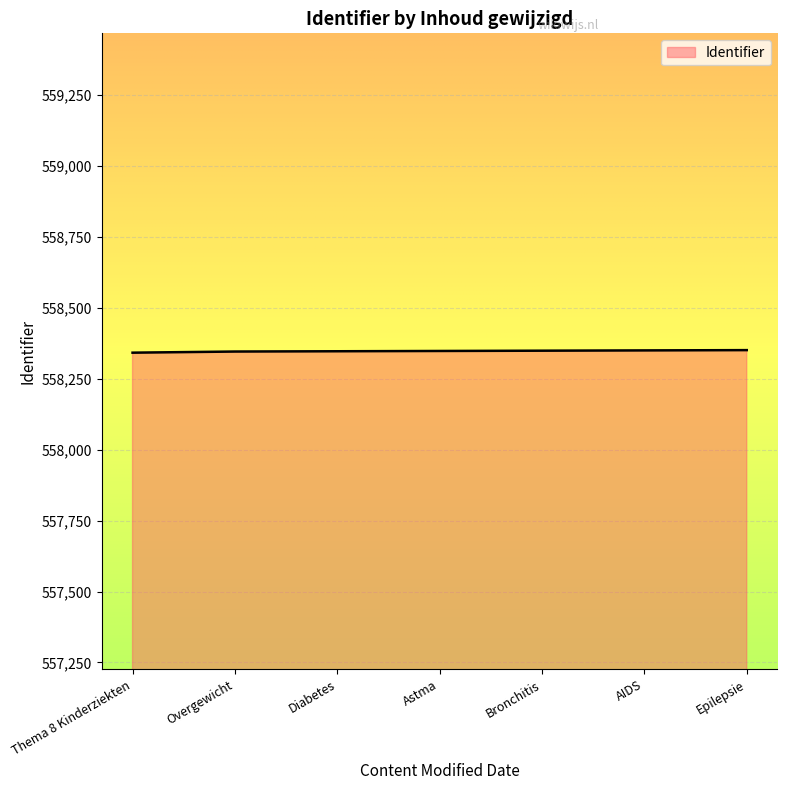

Approximately how many times larger is the value at Bronchitis compared to Thema 8 Kinderziekten?

1.0